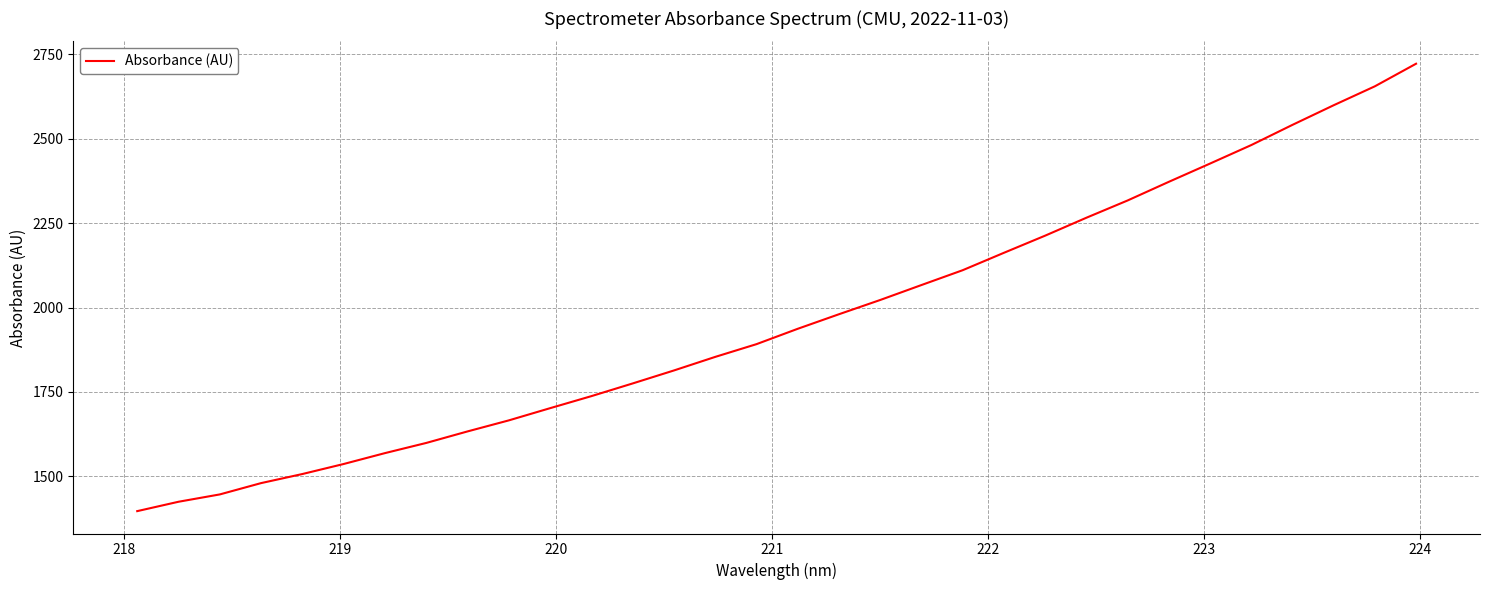

Does the chart have visible grid lines?

Yes